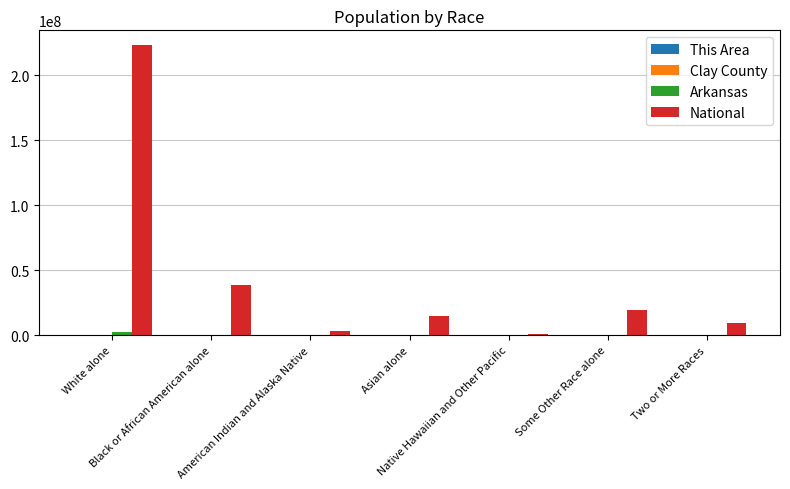

What is the greatest value displayed?

223553265